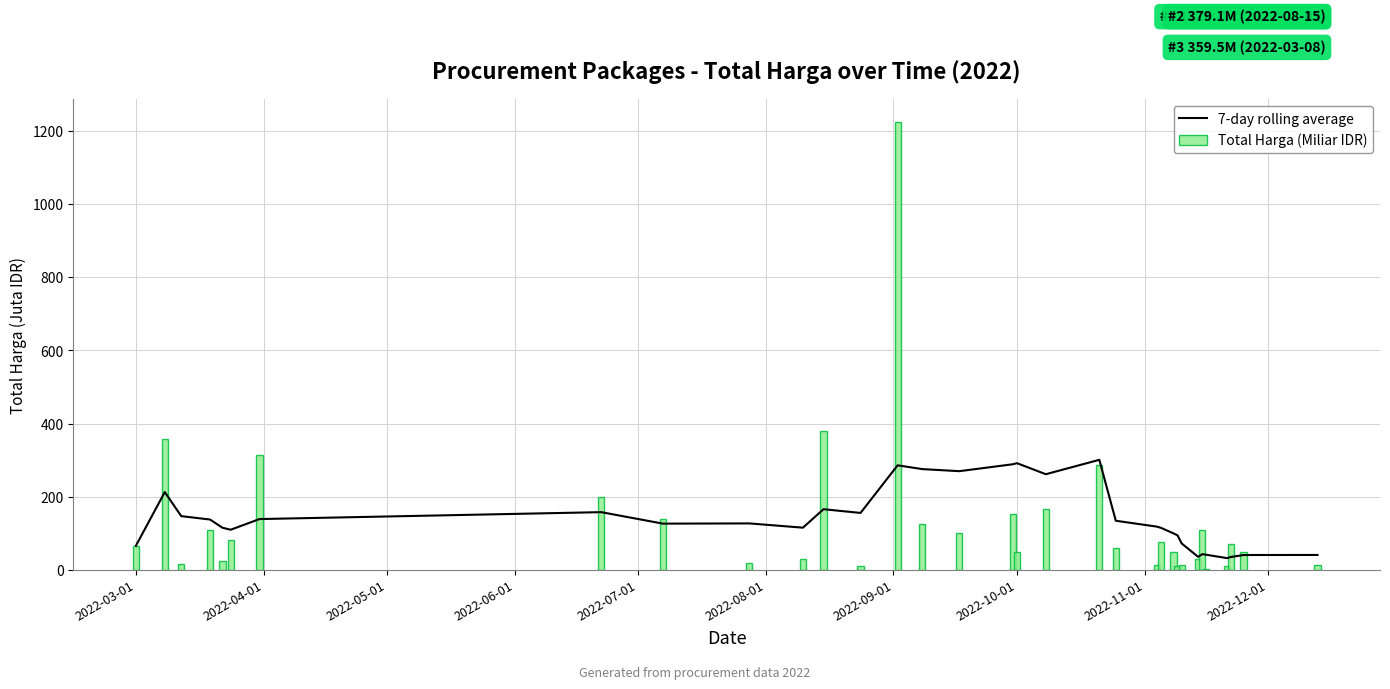

What is the sum of all Total Harga (Miliar IDR) values?

4375.6